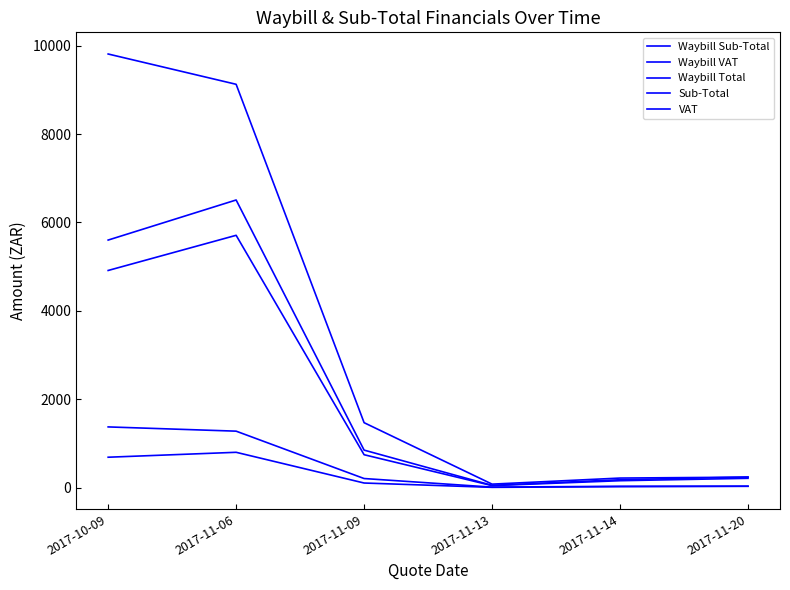

Where does the VAT series first go above 205?

2017-10-09